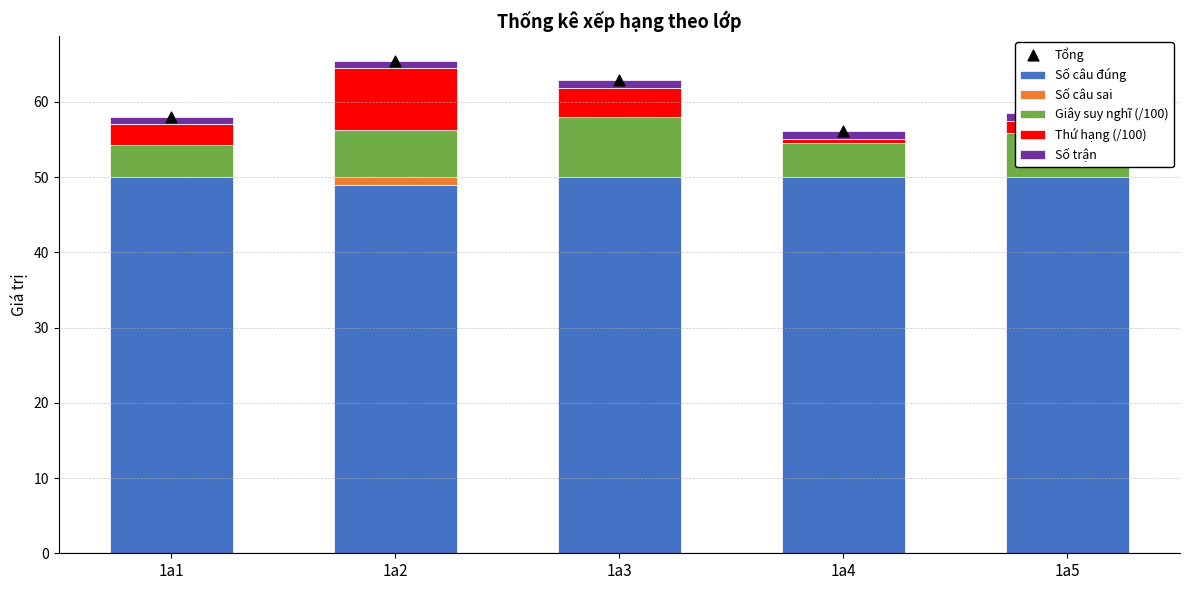

At how many categories does at least one series exceed 44?

5